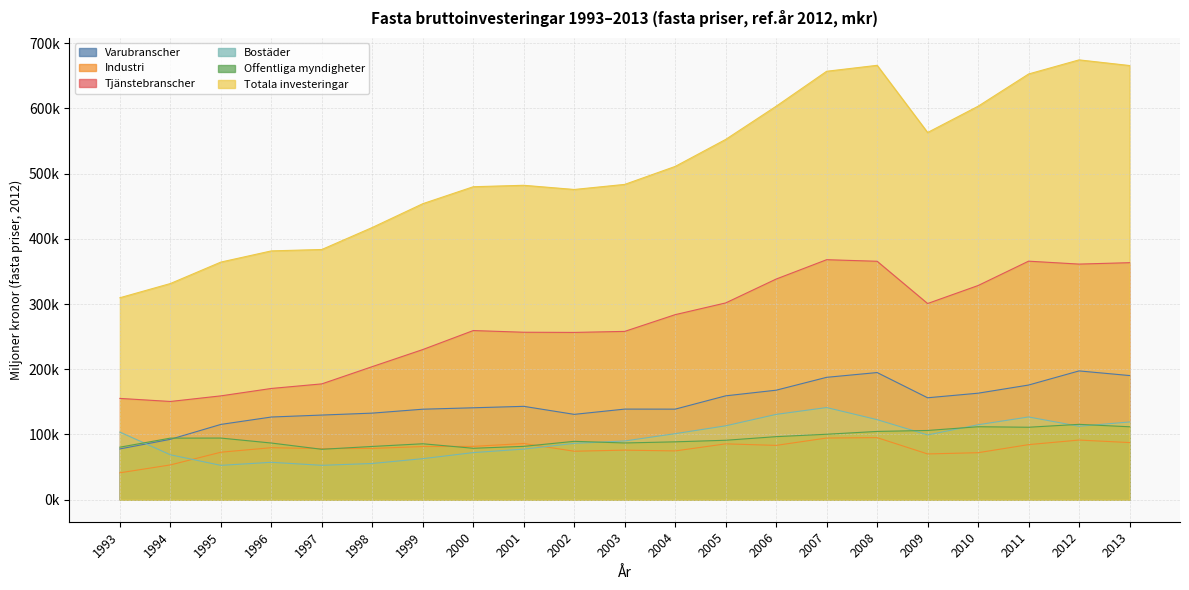

Which series ends up on top after the final intersection of Varubranscher and Offentliga myndigheter?

Varubranscher